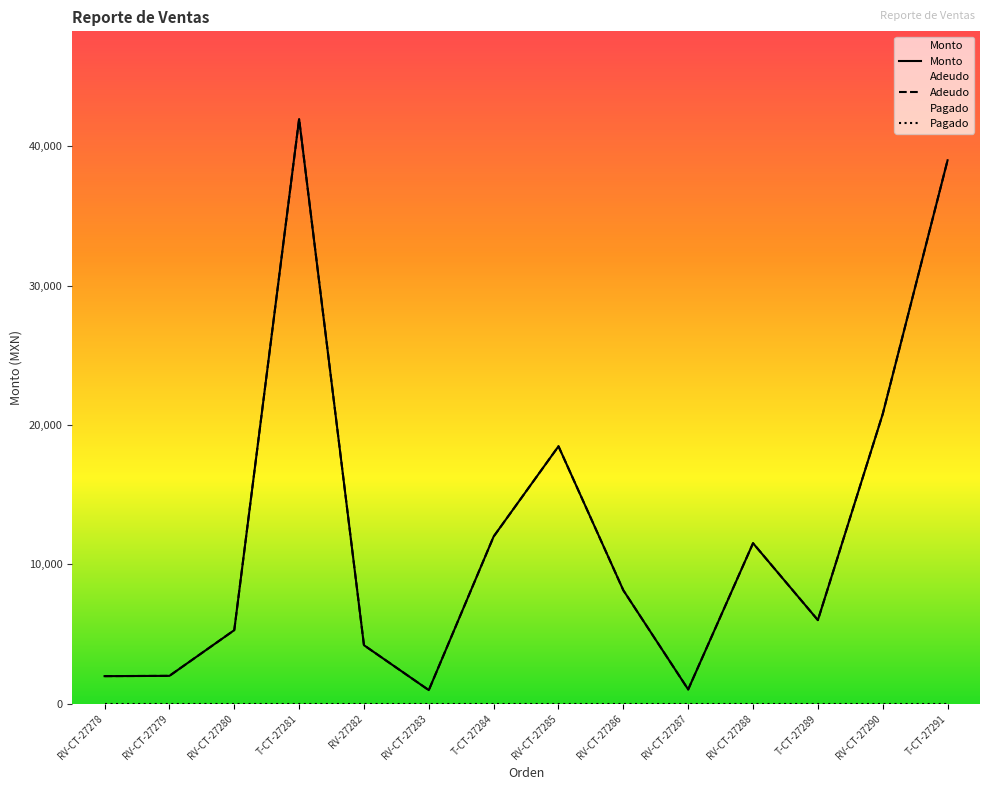

At which category does Monto reach its first local peak?

T-CT-27281